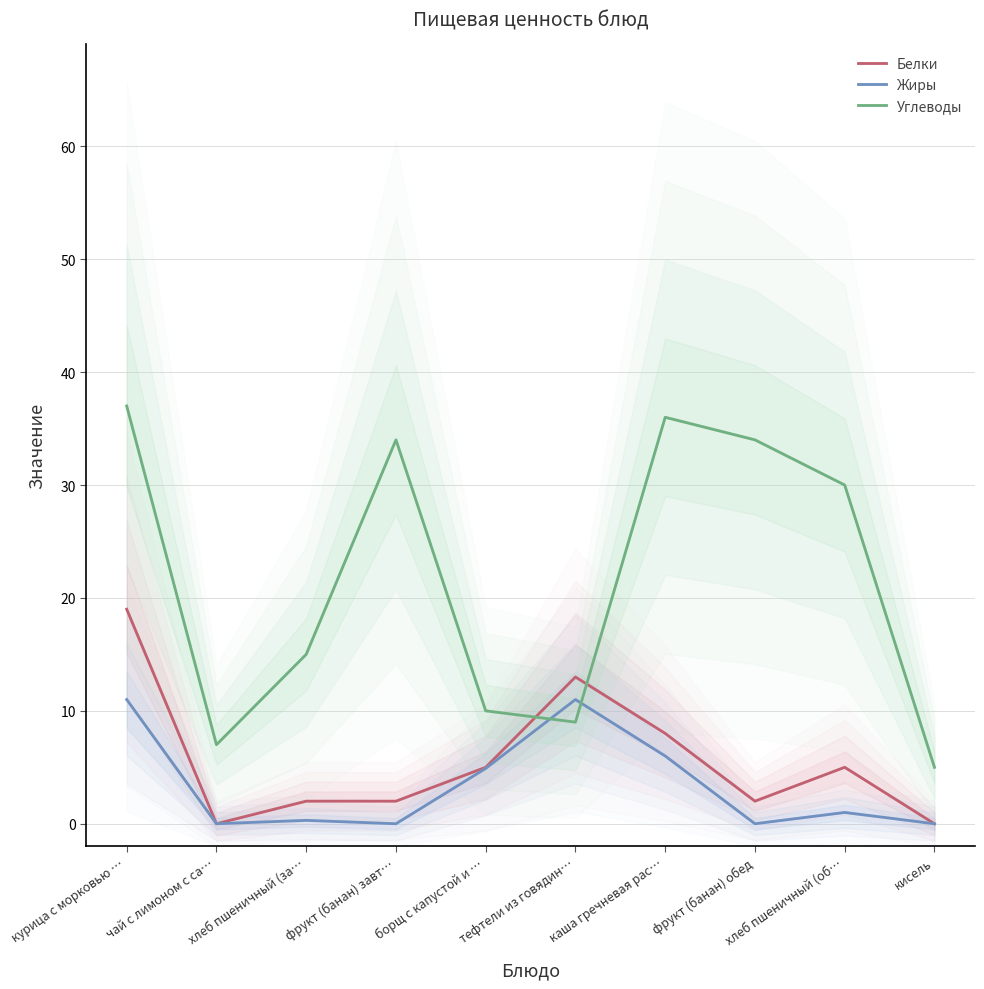

Which series has the widest spread of values?

Углеводы